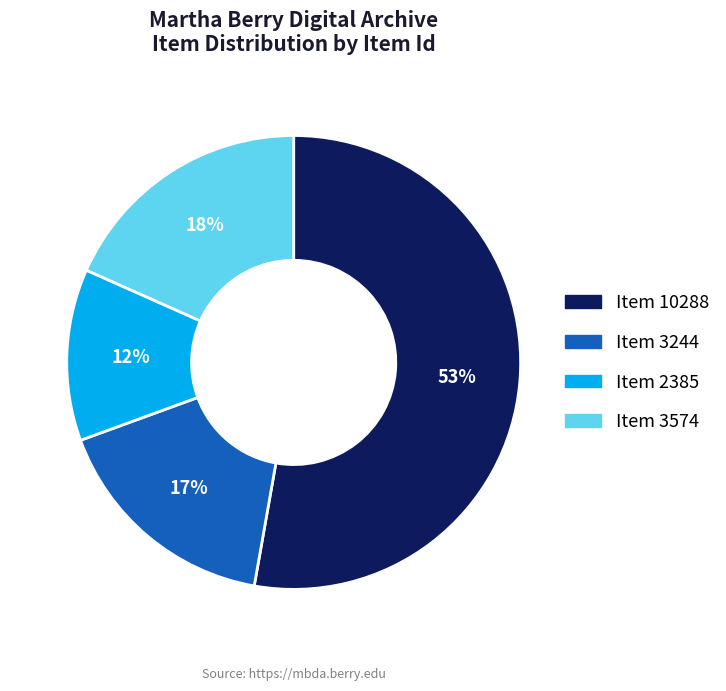

To the nearest percent, what is the average slice percentage?

25%